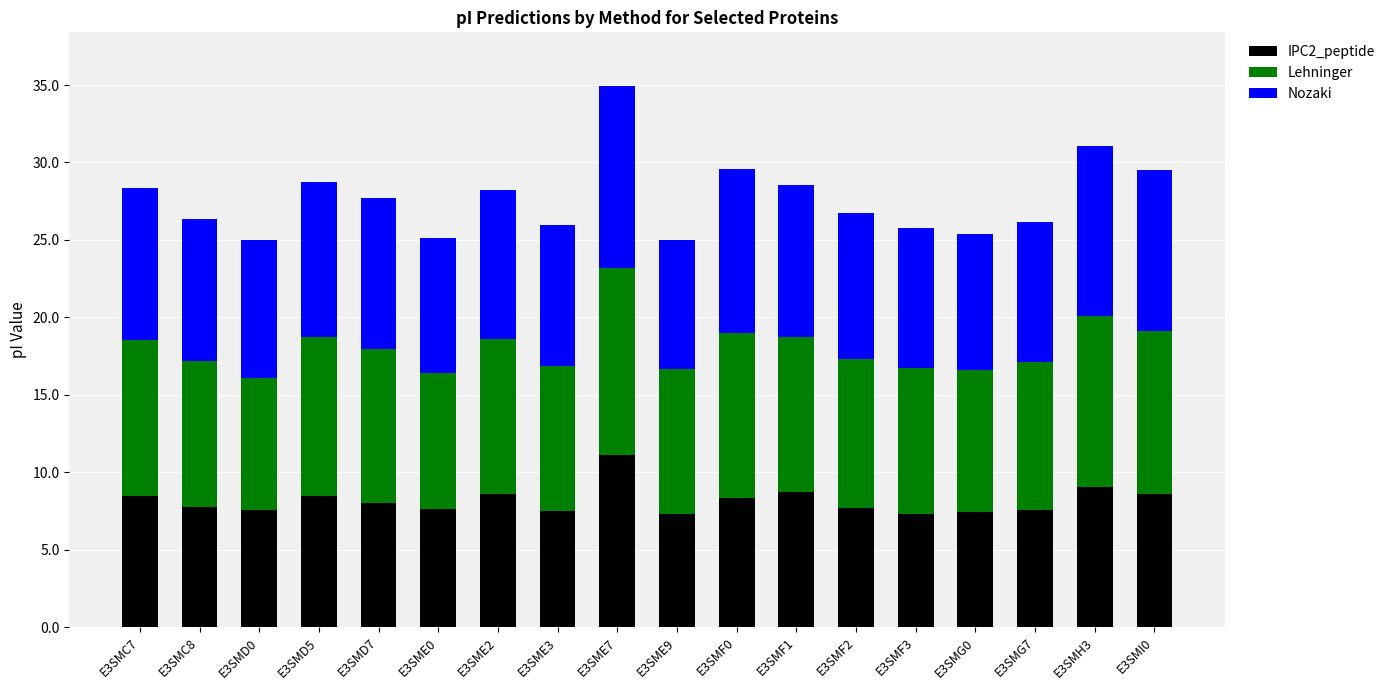

What is the maximum value for IPC2_peptide?

11.1